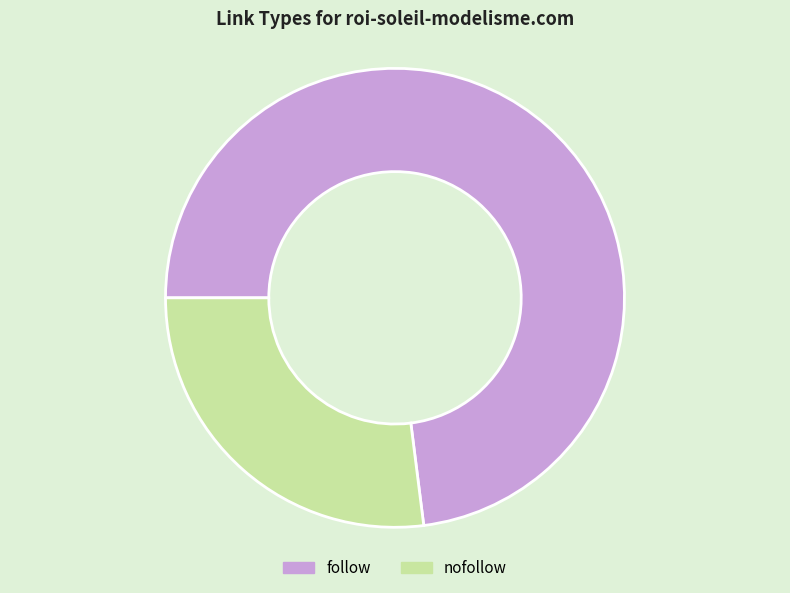

Which slice is the largest?

follow